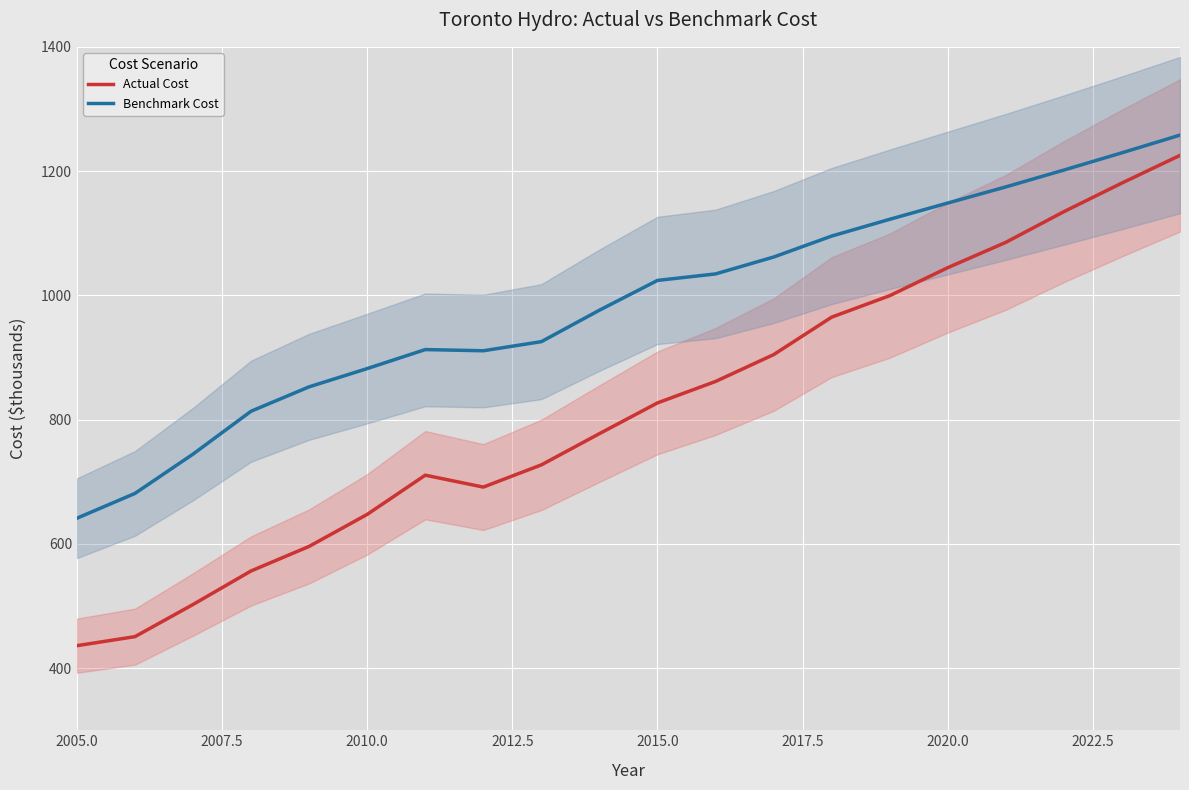

How many categories are shown in the chart?

20